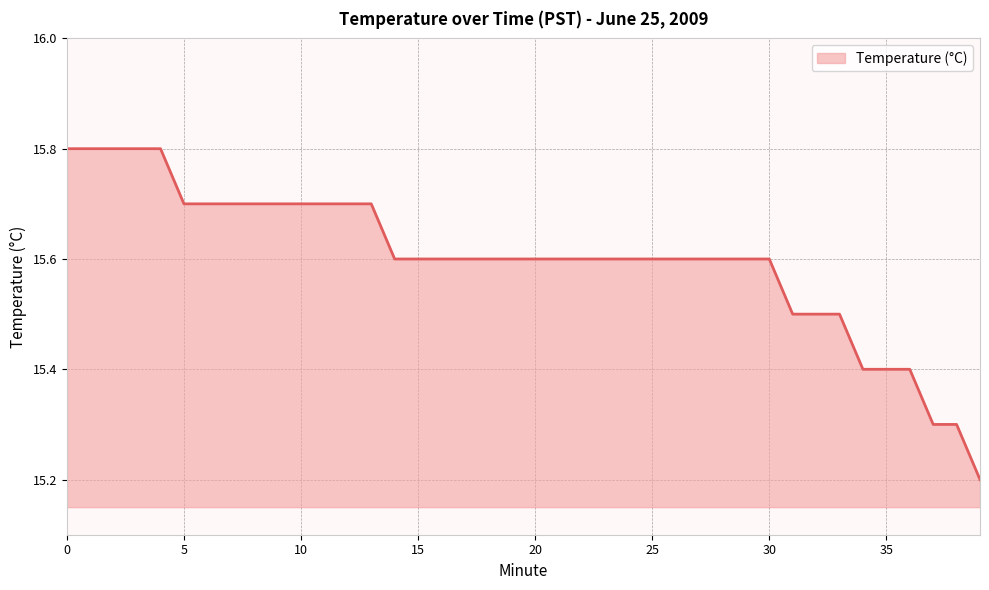

What is the minimum value shown in the chart?

15.2